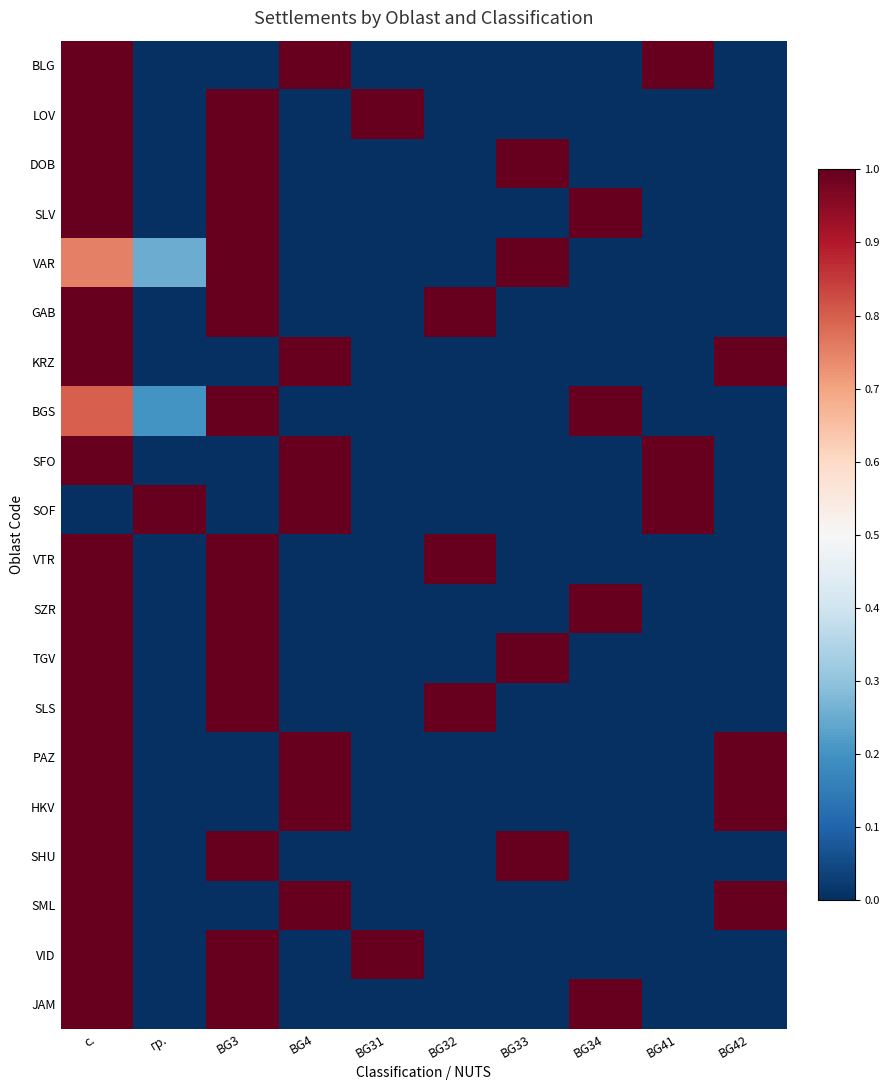

Reading left to right, what are all the values shown in this chart?

BLG: с.=1.0	гр.=0.0	BG3=0.0	BG4=1.0	BG31=0.0	BG32=0.0	BG33=0.0	BG34=0.0	BG41=1.0	BG42=0.0
LOV: с.=1.0	гр.=0.0	BG3=1.0	BG4=0.0	BG31=1.0	BG32=0.0	BG33=0.0	BG34=0.0	BG41=0.0	BG42=0.0
DOB: с.=1.0	гр.=0.0	BG3=1.0	BG4=0.0	BG31=0.0	BG32=0.0	BG33=1.0	BG34=0.0	BG41=0.0	BG42=0.0
SLV: с.=1.0	гр.=0.0	BG3=1.0	BG4=0.0	BG31=0.0	BG32=0.0	BG33=0.0	BG34=1.0	BG41=0.0	BG42=0.0
VAR: с.=0.8	гр.=0.2	BG3=1.0	BG4=0.0	BG31=0.0	BG32=0.0	BG33=1.0	BG34=0.0	BG41=0.0	BG42=0.0
GAB: с.=1.0	гр.=0.0	BG3=1.0	BG4=0.0	BG31=0.0	BG32=1.0	BG33=0.0	BG34=0.0	BG41=0.0	BG42=0.0
KRZ: с.=1.0	гр.=0.0	BG3=0.0	BG4=1.0	BG31=0.0	BG32=0.0	BG33=0.0	BG34=0.0	BG41=0.0	BG42=1.0
BGS: с.=0.8	гр.=0.2	BG3=1.0	BG4=0.0	BG31=0.0	BG32=0.0	BG33=0.0	BG34=1.0	BG41=0.0	BG42=0.0
SFO: с.=1.0	гр.=0.0	BG3=0.0	BG4=1.0	BG31=0.0	BG32=0.0	BG33=0.0	BG34=0.0	BG41=1.0	BG42=0.0
SOF: с.=0.0	гр.=1.0	BG3=0.0	BG4=1.0	BG31=0.0	BG32=0.0	BG33=0.0	BG34=0.0	BG41=1.0	BG42=0.0
VTR: с.=1.0	гр.=0.0	BG3=1.0	BG4=0.0	BG31=0.0	BG32=1.0	BG33=0.0	BG34=0.0	BG41=0.0	BG42=0.0
SZR: с.=1.0	гр.=0.0	BG3=1.0	BG4=0.0	BG31=0.0	BG32=0.0	BG33=0.0	BG34=1.0	BG41=0.0	BG42=0.0
TGV: с.=1.0	гр.=0.0	BG3=1.0	BG4=0.0	BG31=0.0	BG32=0.0	BG33=1.0	BG34=0.0	BG41=0.0	BG42=0.0
SLS: с.=1.0	гр.=0.0	BG3=1.0	BG4=0.0	BG31=0.0	BG32=1.0	BG33=0.0	BG34=0.0	BG41=0.0	BG42=0.0
PAZ: с.=1.0	гр.=0.0	BG3=0.0	BG4=1.0	BG31=0.0	BG32=0.0	BG33=0.0	BG34=0.0	BG41=0.0	BG42=1.0
HKV: с.=1.0	гр.=0.0	BG3=0.0	BG4=1.0	BG31=0.0	BG32=0.0	BG33=0.0	BG34=0.0	BG41=0.0	BG42=1.0
SHU: с.=1.0	гр.=0.0	BG3=1.0	BG4=0.0	BG31=0.0	BG32=0.0	BG33=1.0	BG34=0.0	BG41=0.0	BG42=0.0
SML: с.=1.0	гр.=0.0	BG3=0.0	BG4=1.0	BG31=0.0	BG32=0.0	BG33=0.0	BG34=0.0	BG41=0.0	BG42=1.0
VID: с.=1.0	гр.=0.0	BG3=1.0	BG4=0.0	BG31=1.0	BG32=0.0	BG33=0.0	BG34=0.0	BG41=0.0	BG42=0.0
JAM: с.=1.0	гр.=0.0	BG3=1.0	BG4=0.0	BG31=0.0	BG32=0.0	BG33=0.0	BG34=1.0	BG41=0.0	BG42=0.0